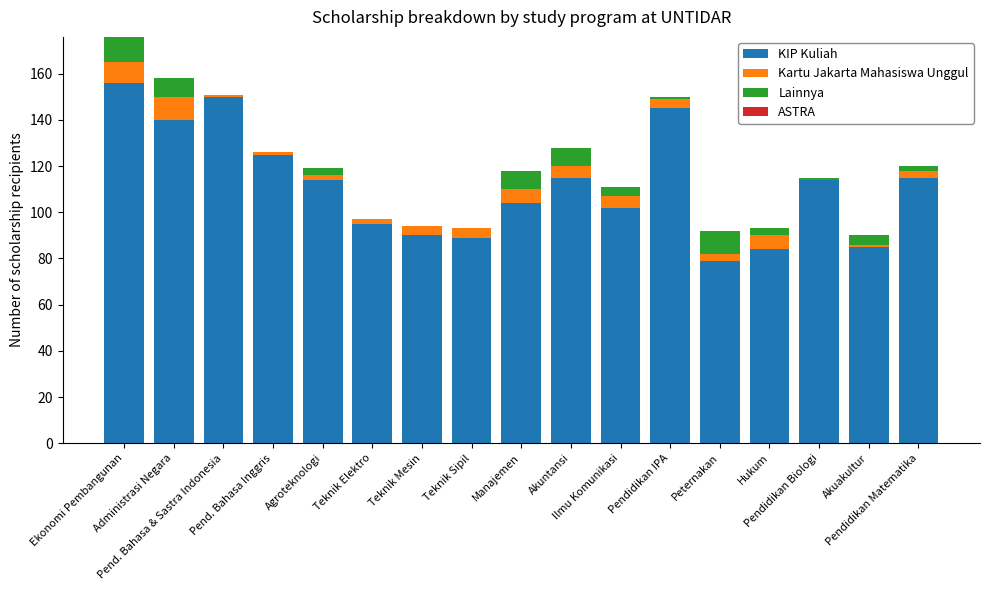

Are the bars horizontal?

No